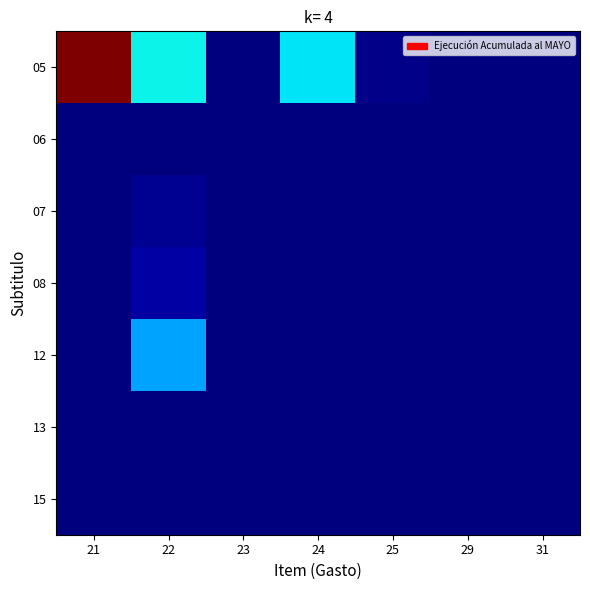

At 22, list the series in order from smallest to largest.

15, 06, 13, 07, 08, 12, 05